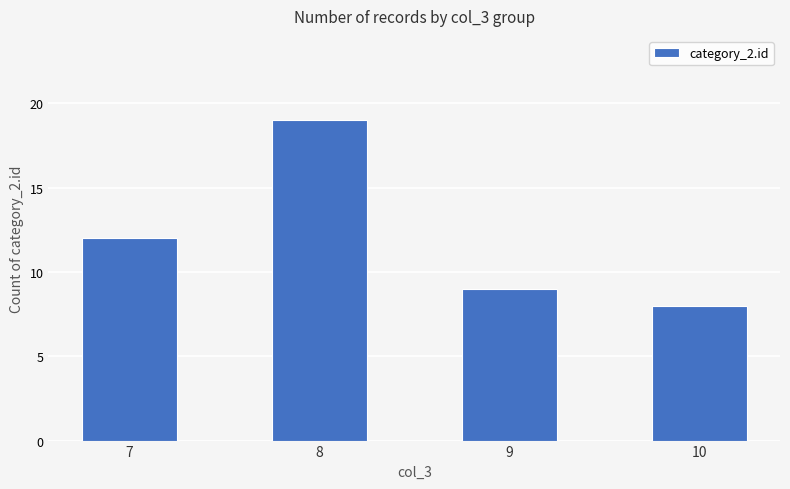

What is the sum of all values?

48